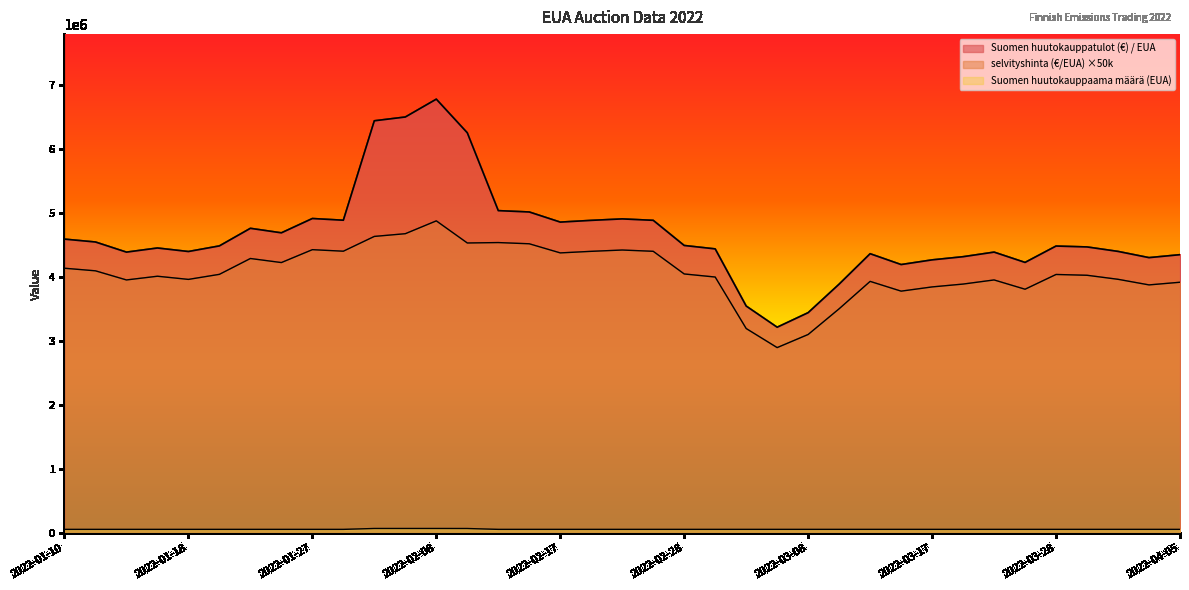

True or false: selvityshinta (€/EUA) and Suomen huutokauppatulot (€) / EUA cross at least once.

False